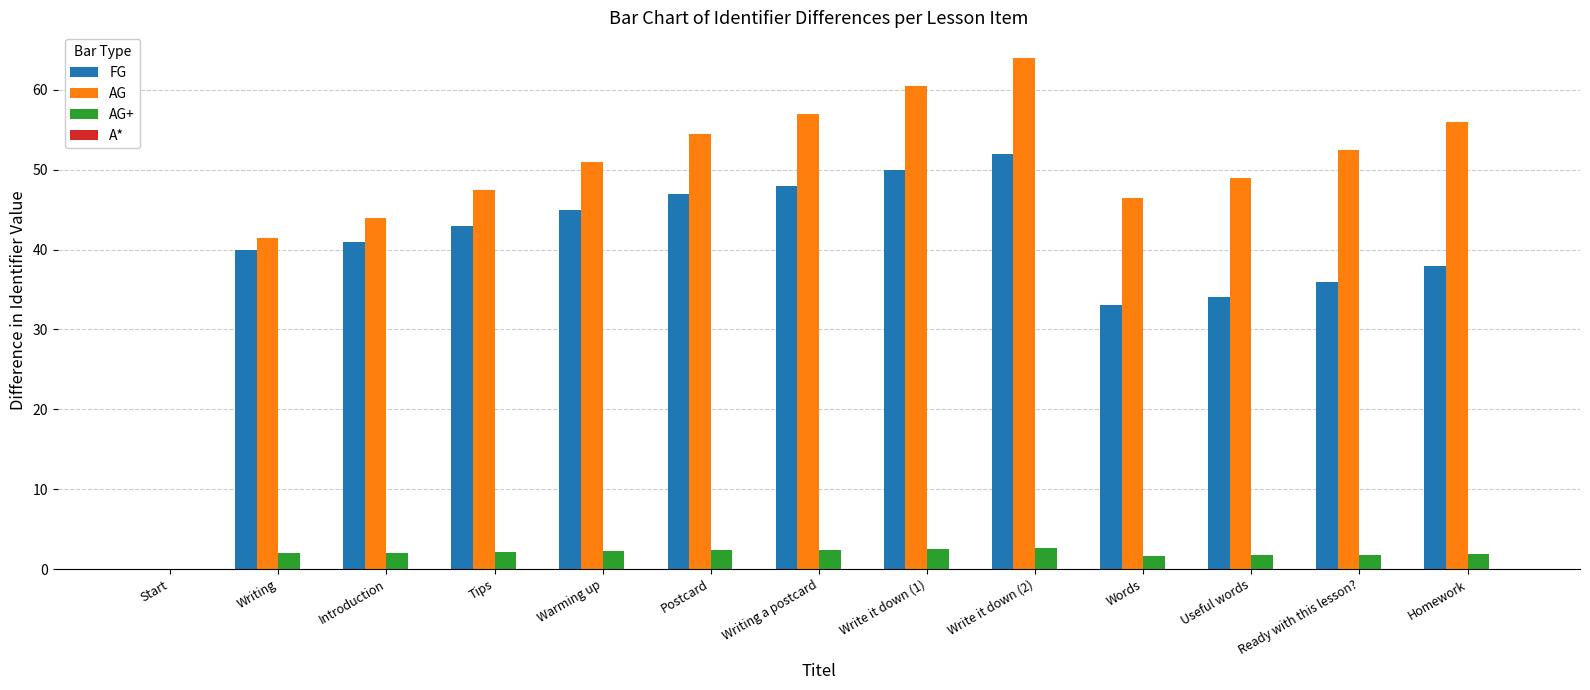

At which label is FG closest to 26?

Words